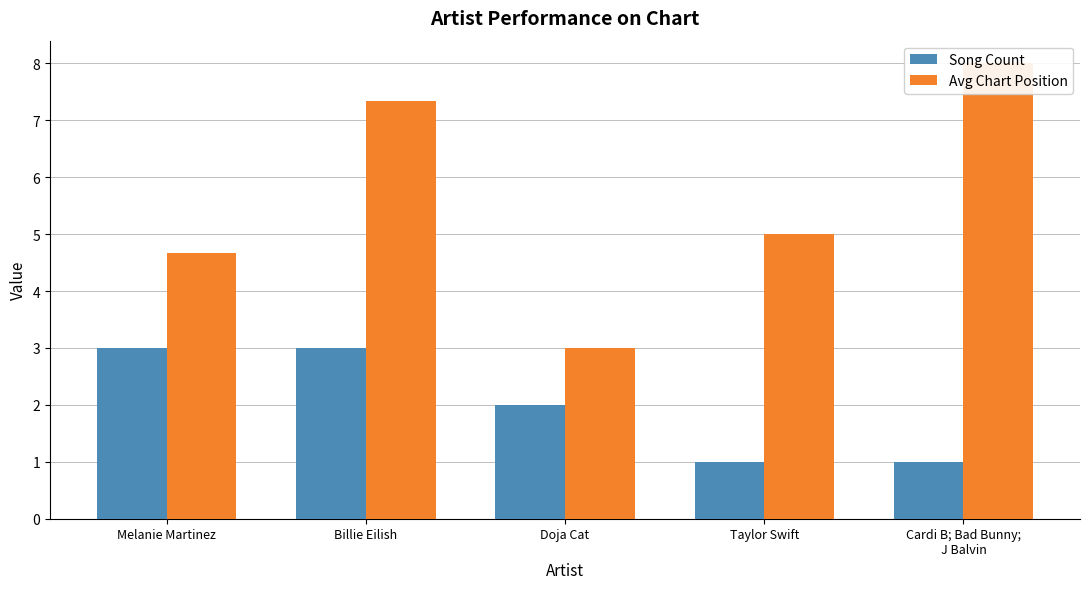

True or false: Song Count has a value of 1.5 at Taylor Swift.

False